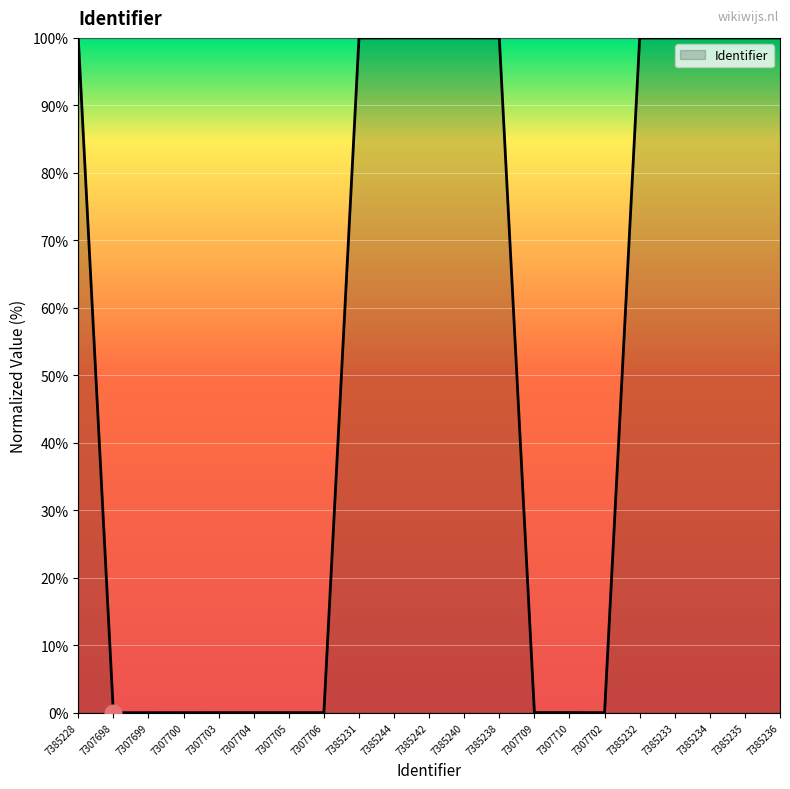

The value at 7307705 is 0.0. True or false?

True